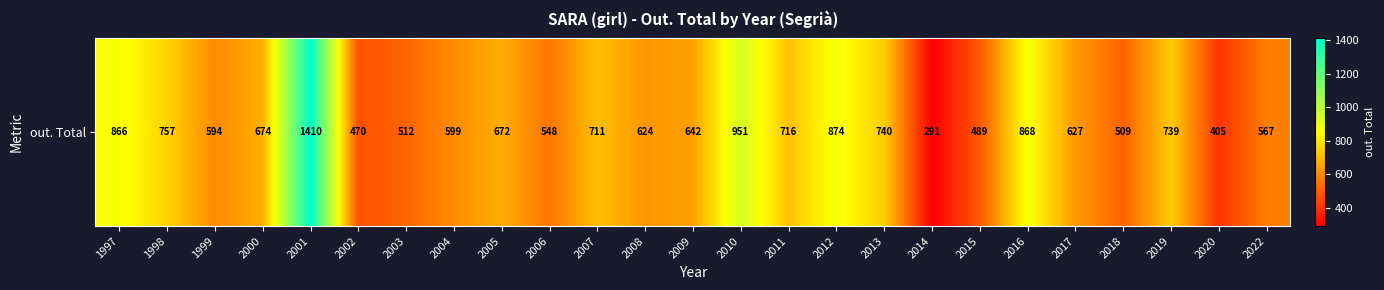

List the labels in order of value, smallest first.

2014, 2020, 2002, 2015, 2018, 2003, 2006, 2022, 1999, 2004, 2008, 2017, 2009, 2005, 2000, 2007, 2011, 2019, 2013, 1998, 1997, 2016, 2012, 2010, 2001